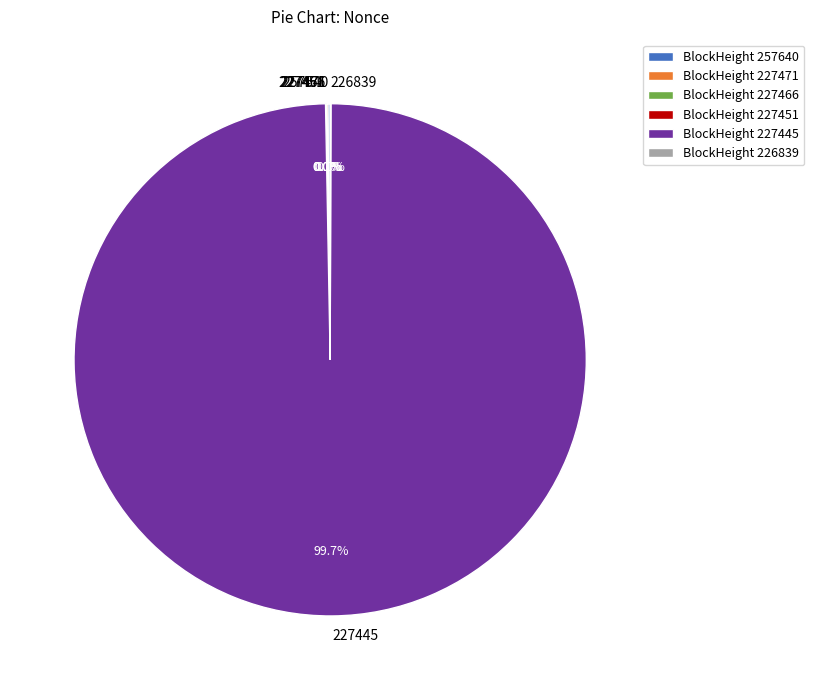

Between 257640 and 227451, which is larger?

257640